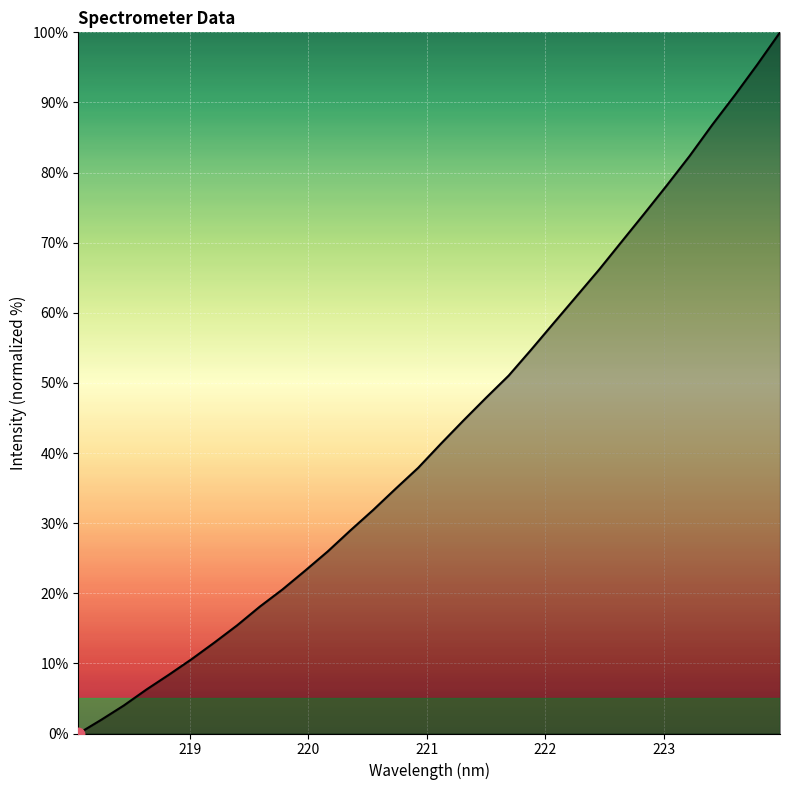

What is the maximum value shown in the chart?

100.0